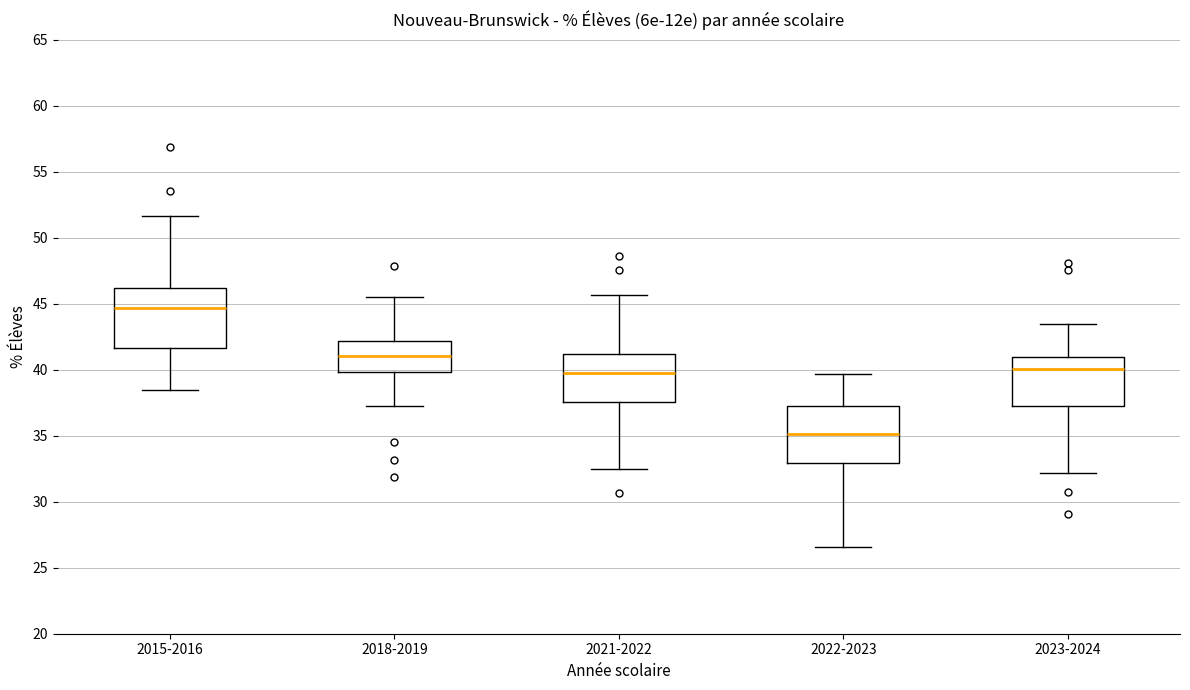

Reading left to right, transcribe this box plot: for each box, give where its median line is, the range the box spans, and where its two whiskers end, as read against the y-axis. The values are not printed on the chart, so give them approximately, as read against the axis.

2015-2016: median 44.5, box 41.5 to 46.0, whiskers 38.5 to 51.5
2018-2019: median 41.0, box 40.0 to 42.0, whiskers 37.0 to 45.5
2021-2022: median 40.0, box 37.5 to 41.0, whiskers 32.5 to 45.5
2022-2023: median 35.0, box 33.0 to 37.5, whiskers 26.5 to 39.5
2023-2024: median 40.0, box 37.5 to 41.0, whiskers 32.0 to 43.5